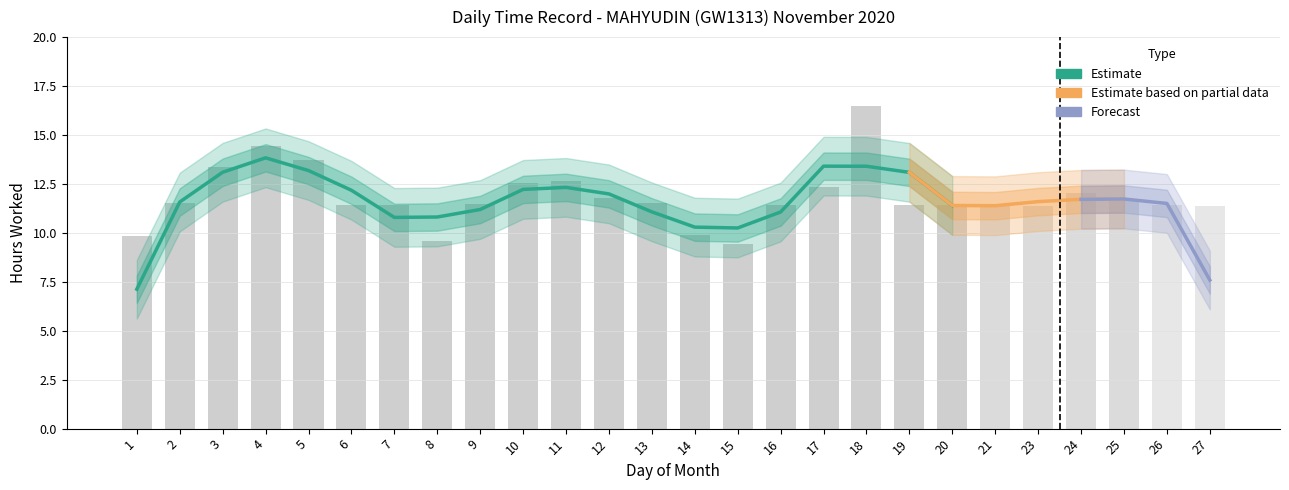

Rank the categories by value from highest to lowest.

18, 4, 5, 3, 11, 10, 17, 24, 12, 25, 13, 2, 9, 16, 26, 6, 19, 7, 20, 21, 23, 27, 14, 1, 8, 15